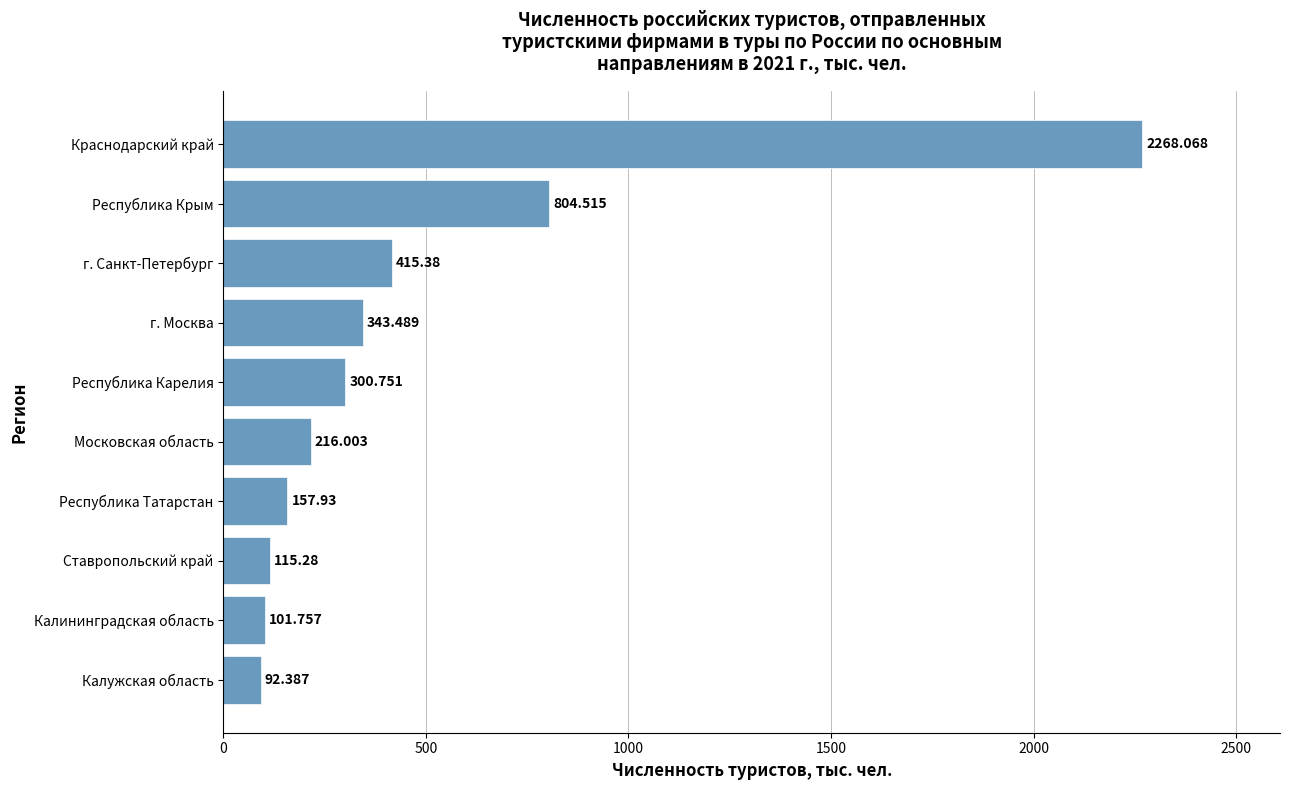

At which category does the chart reach its peak across all series?

Краснодарский край